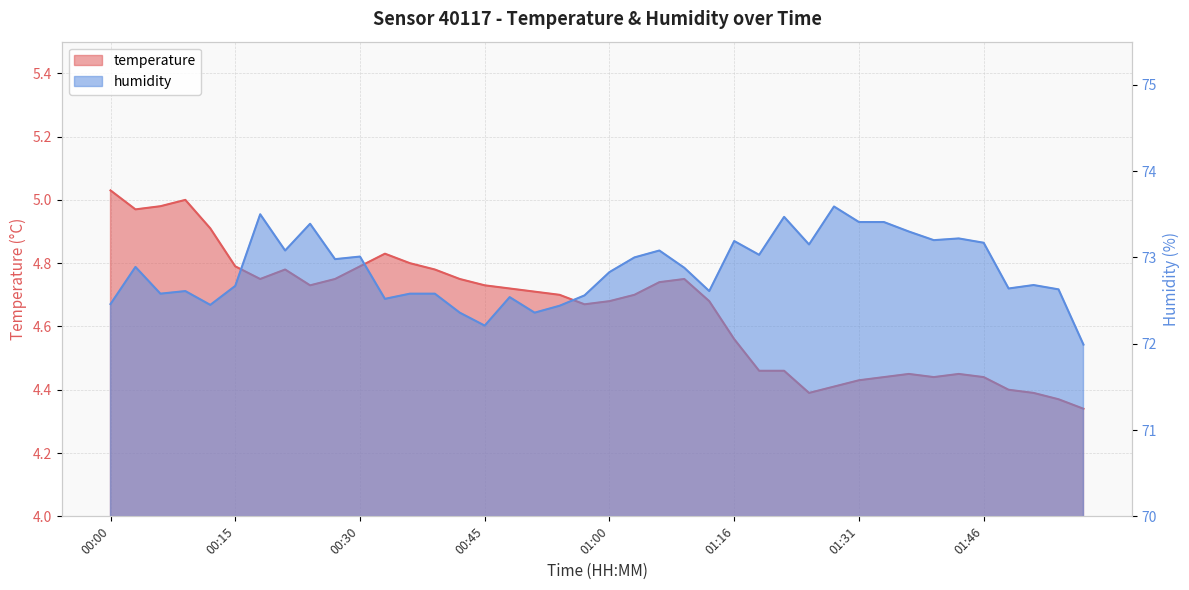

Which series has the widest spread of values?

humidity